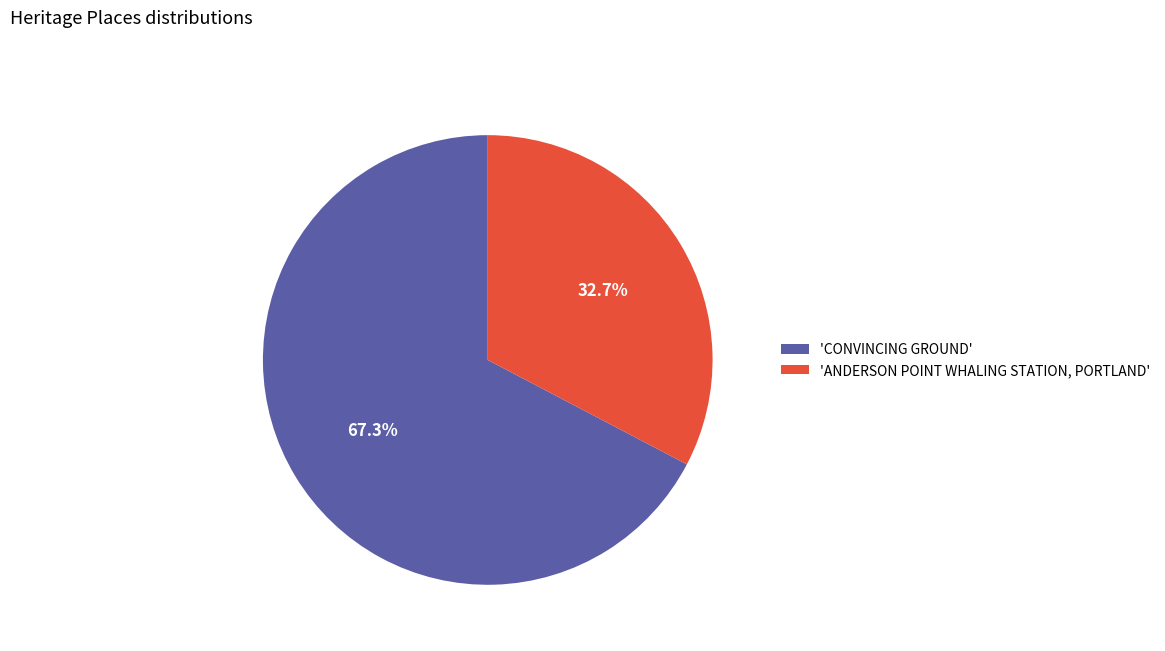

How many slices are in this pie chart?

2